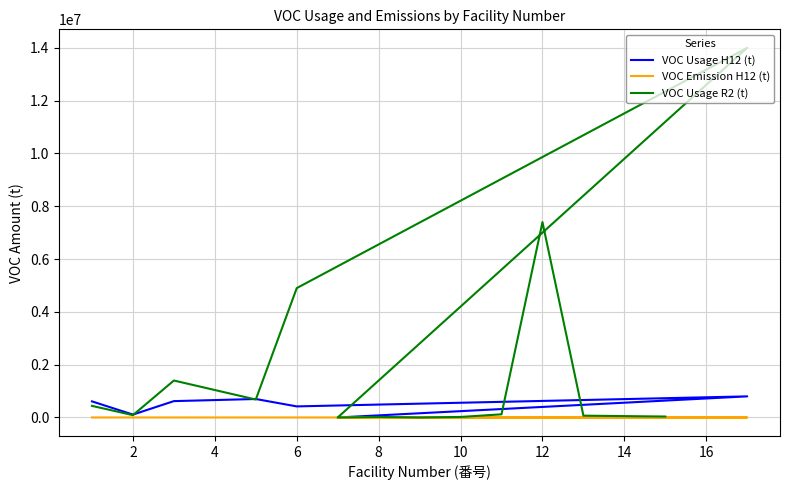

What are all the series names shown in the legend?

VOC Usage H12 (t), VOC Emission H12 (t), VOC Usage R2 (t)